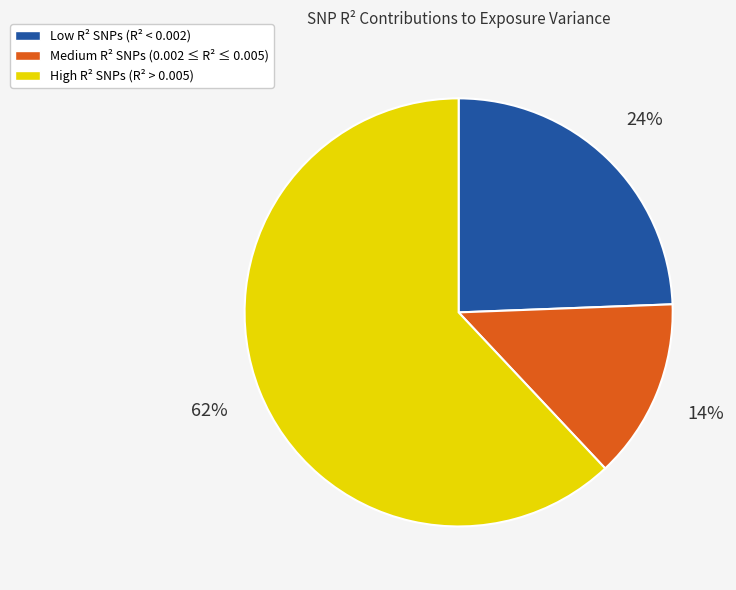

To the nearest percent, what is the average slice percentage?

33%